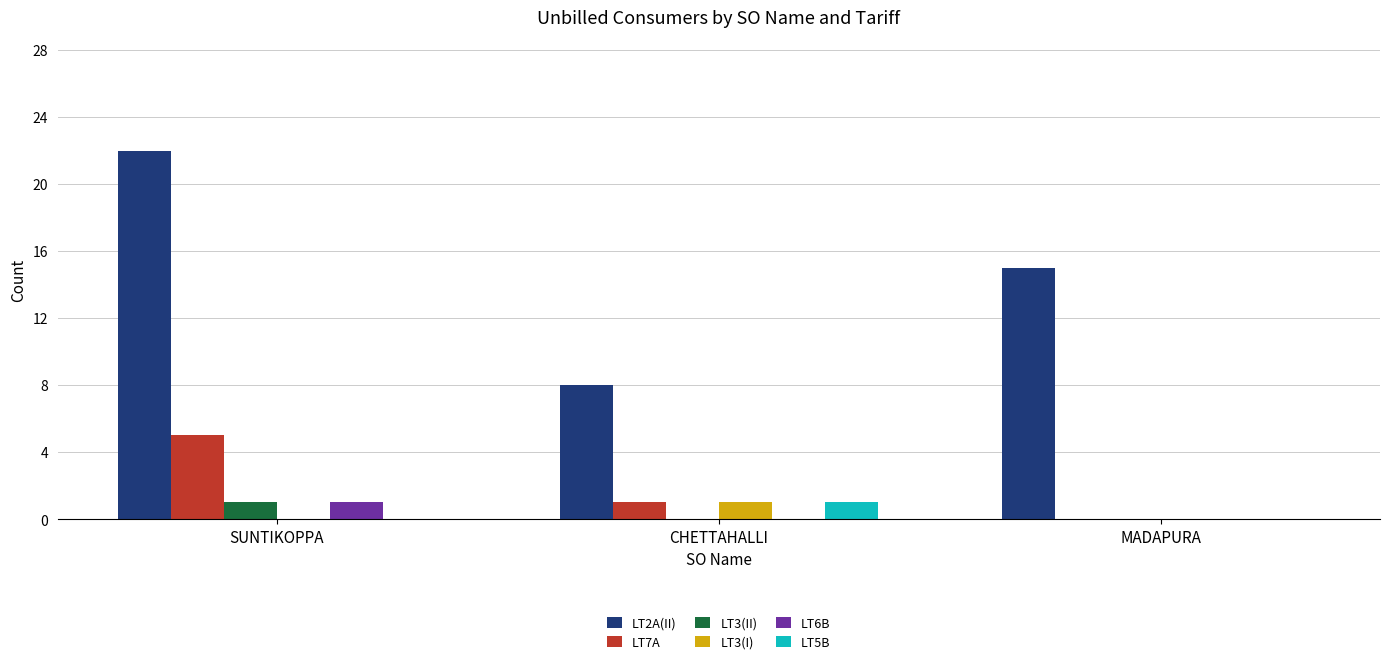

At which category is the sum across all series the highest?

SUNTIKOPPA